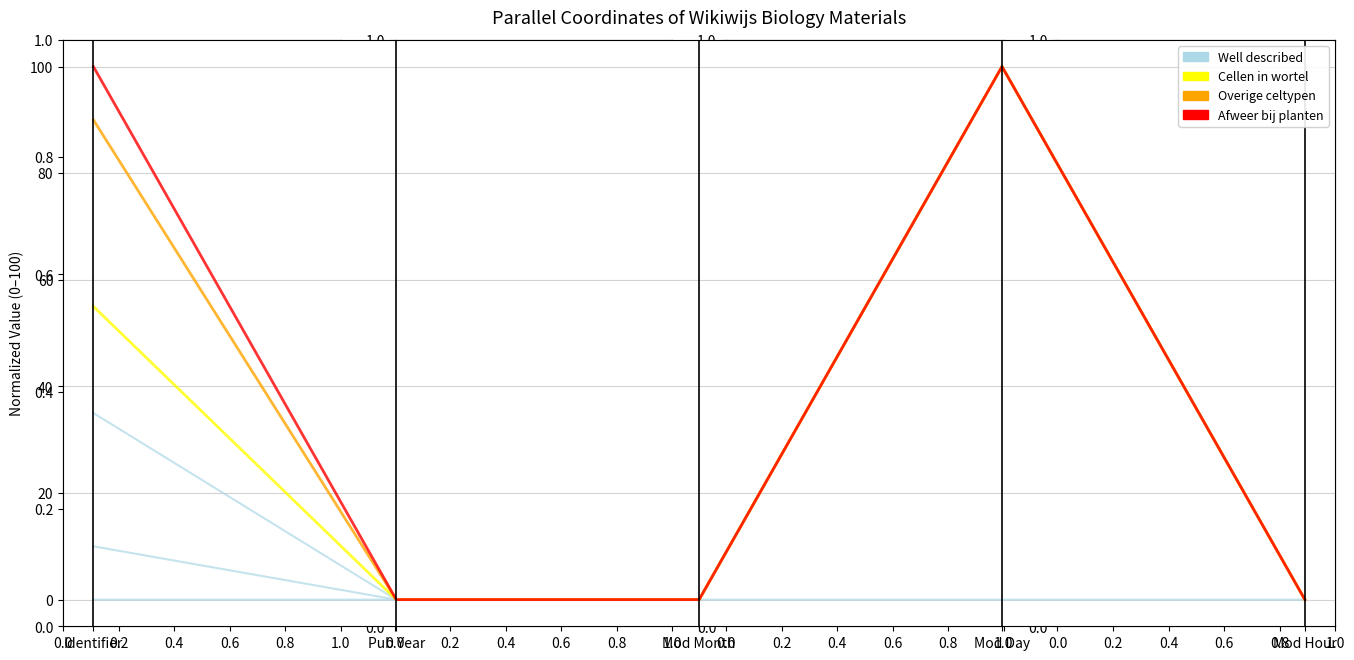

The value of Cellen en weefsels in een wortel at Mod Month is 0.0. True or false?

True